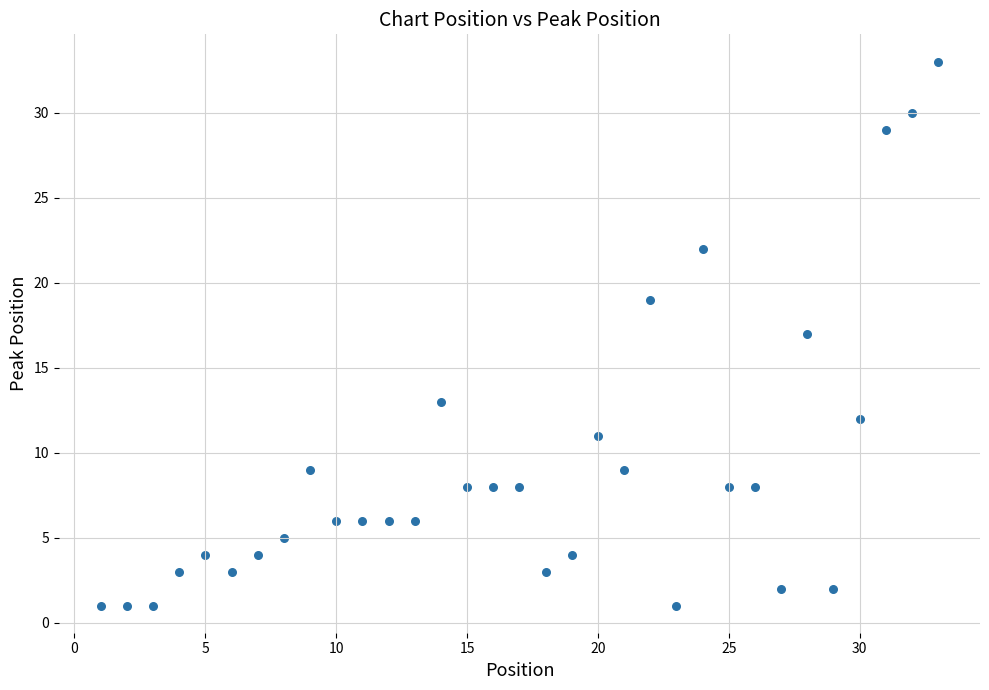

What is the range of X values (max minus min)?

32